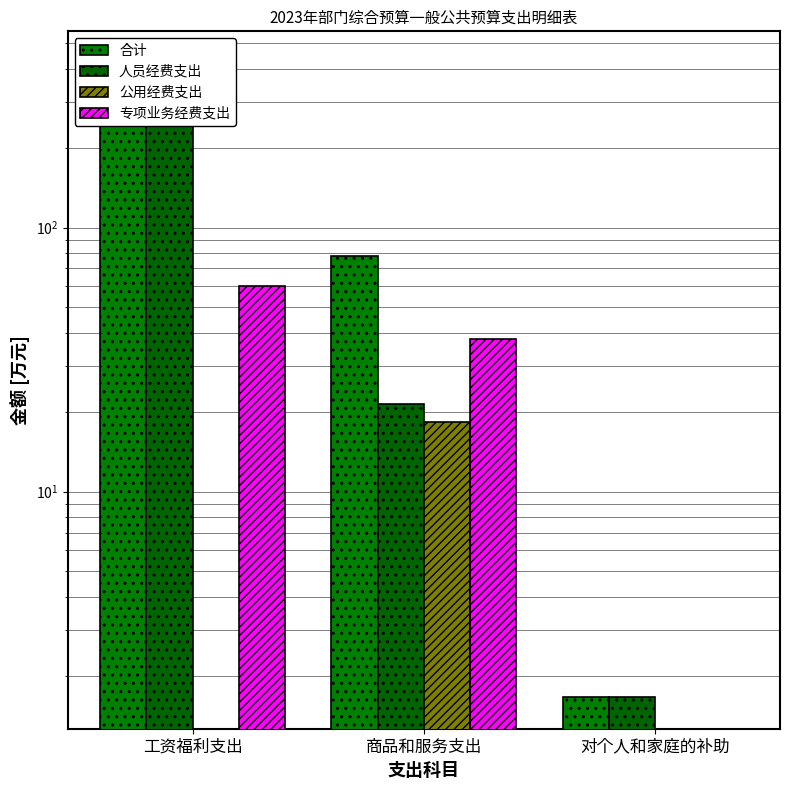

What position from the right is 商品和服务支出?

2